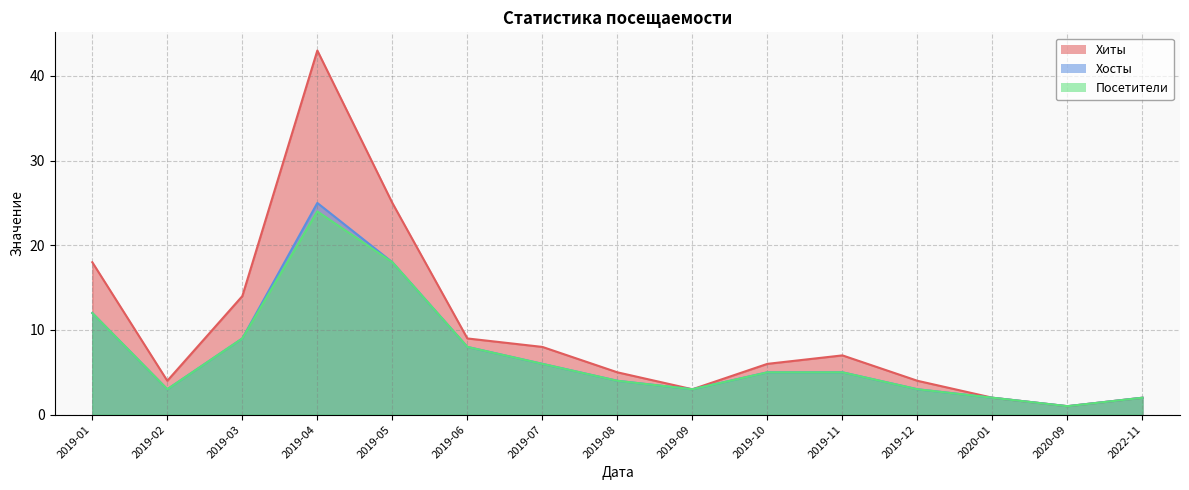

Where does the Посетители series first go above 5?

2019-01